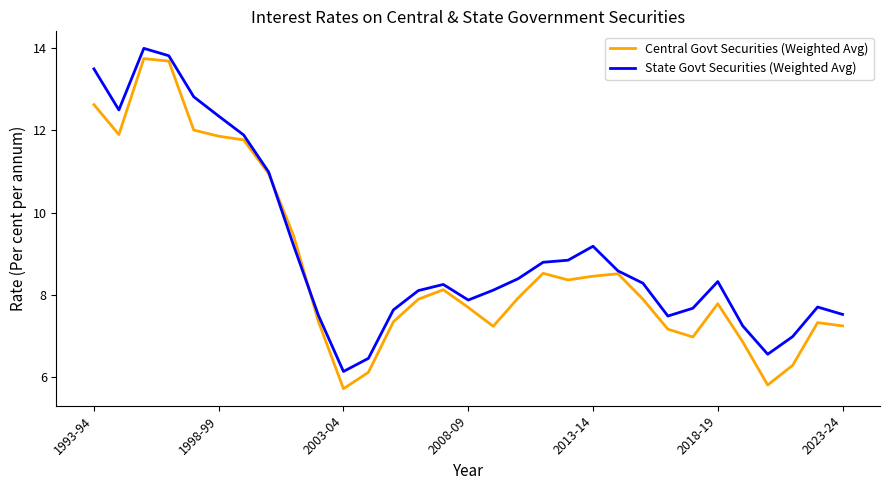

Rank the series by their average value, from lowest to highest.

Central Govt Securities (Weighted Avg), State Govt Securities (Weighted Avg)